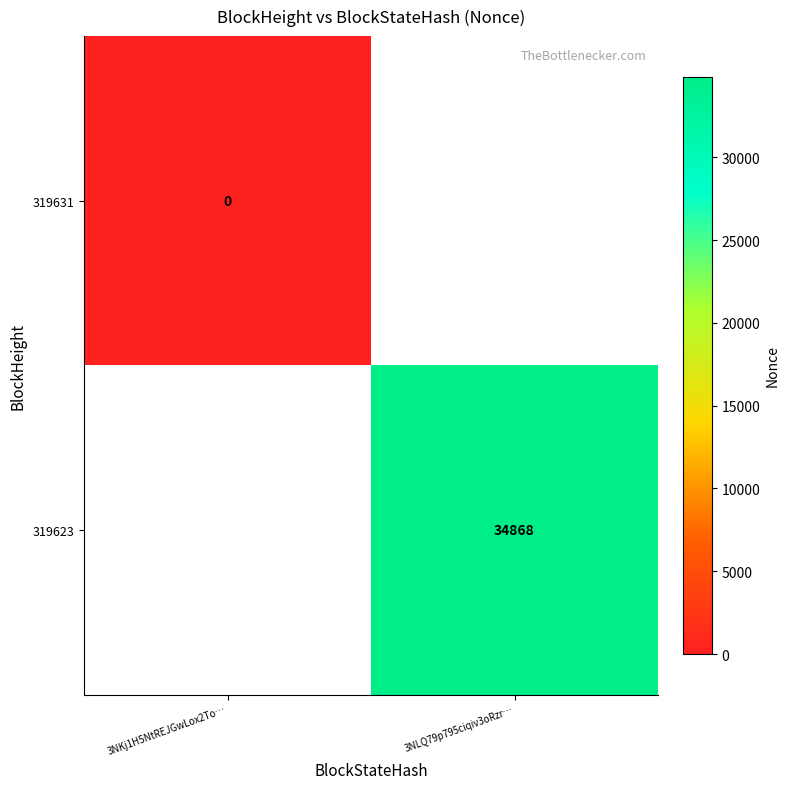

Which category has the lowest value across all series?

3NKj1H5NtREJGwLox2To…